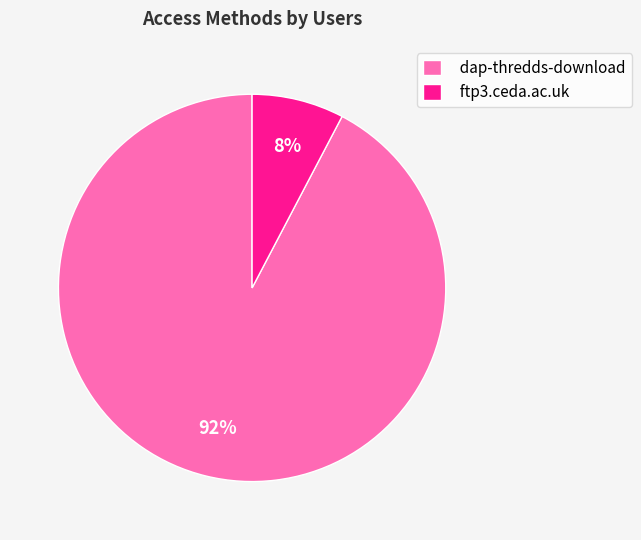

Which category accounts for the majority?

dap-thredds-download